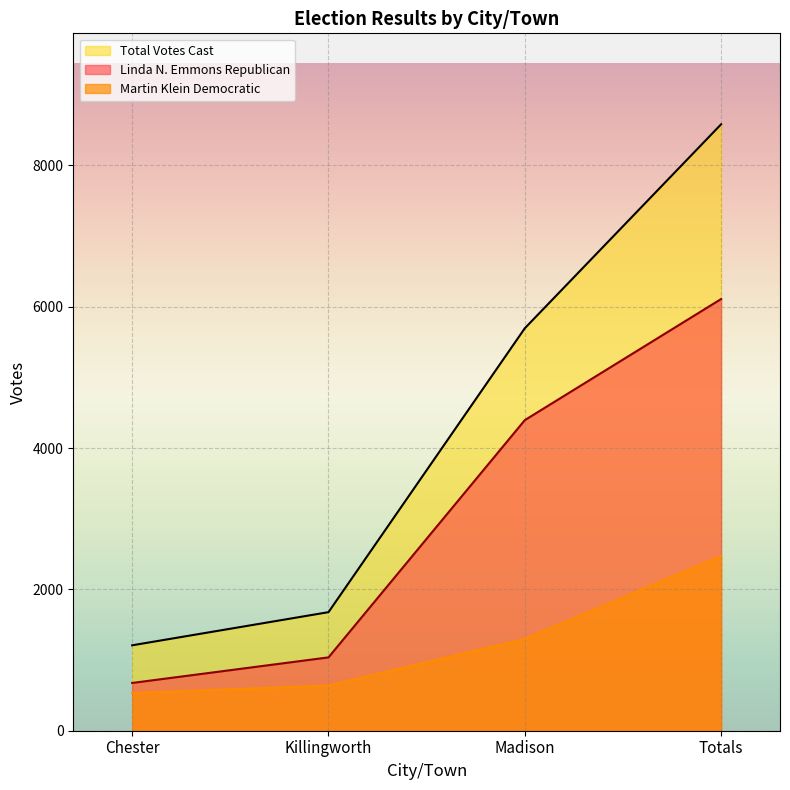

Reading left to right, what are all the values shown in this chart?

Linda N. Emmons Republican: 676	1038	4396	6110
Martin Klein Democratic: 533	640	1300	2473
Total Votes Cast: 1209	1678	5696	8583